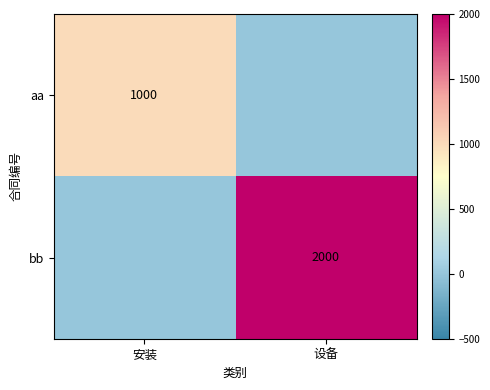

At which category is the sum across all series the highest?

设备